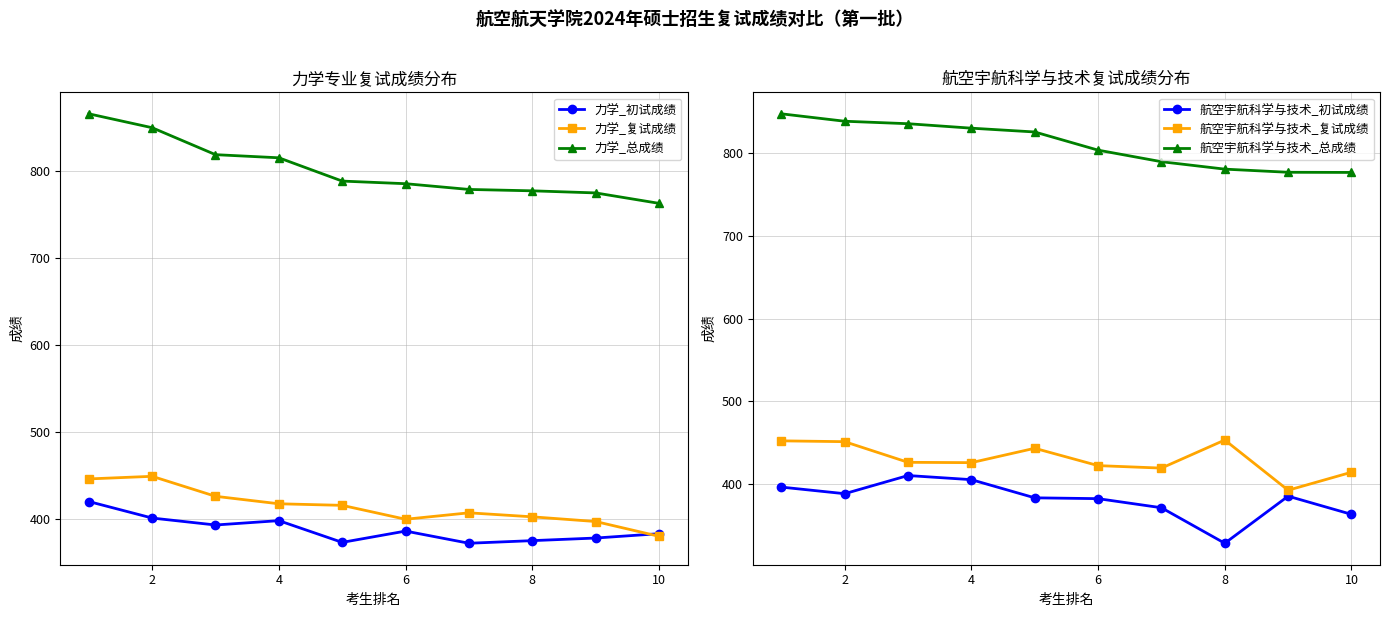

The value of 力学_初试成绩 at 8 is 180.5. True or false?

False